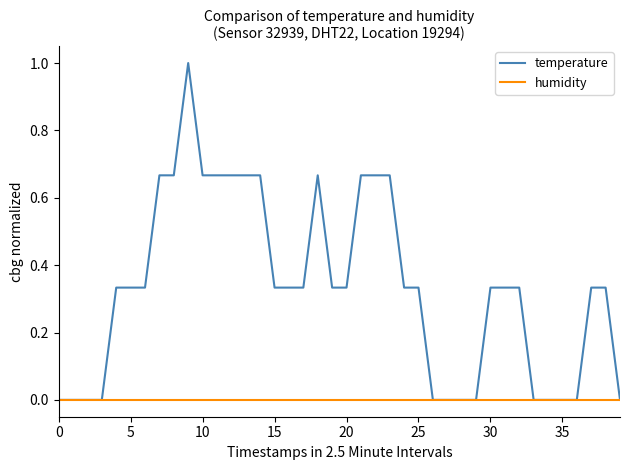

Which series has the largest range (max minus min)?

temperature